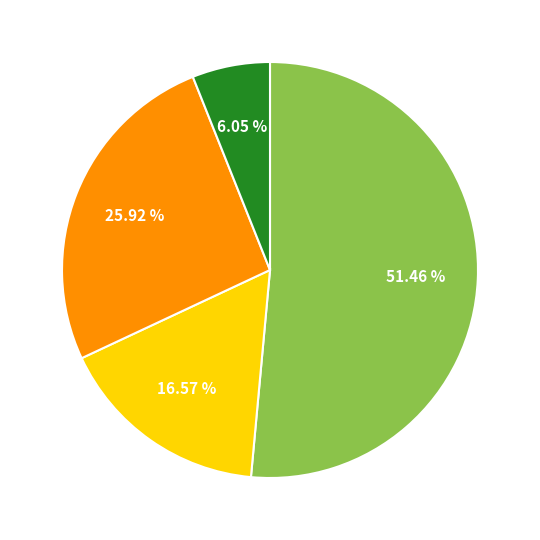

Is there a majority slice in this chart?

Yes